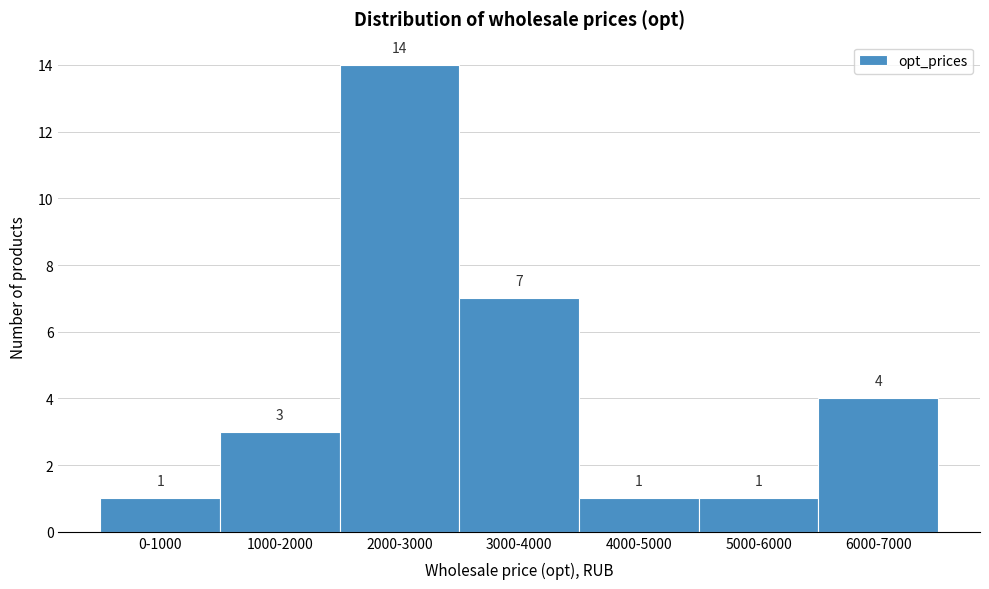

Reading right to left, transcribe all the data shown in this chart.

6000-7000=4	5000-6000=1	4000-5000=1	3000-4000=7	2000-3000=14	1000-2000=3	0-1000=1